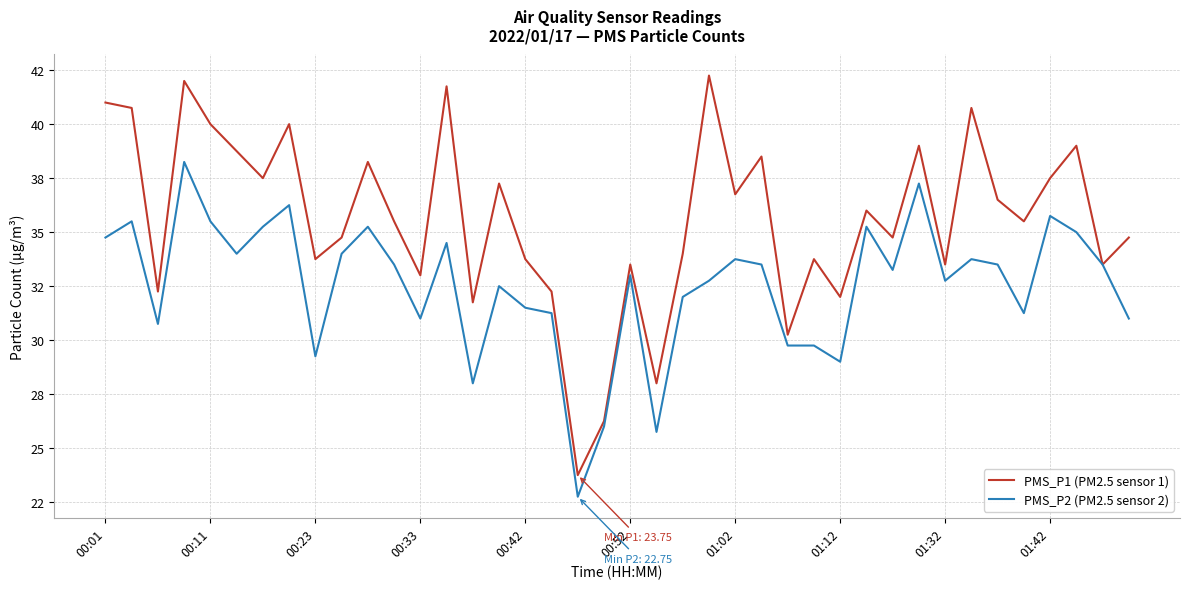

What is the difference between the maximum and second lowest values in the PMS_P2 (PM2.5 sensor 2) series?

12.5